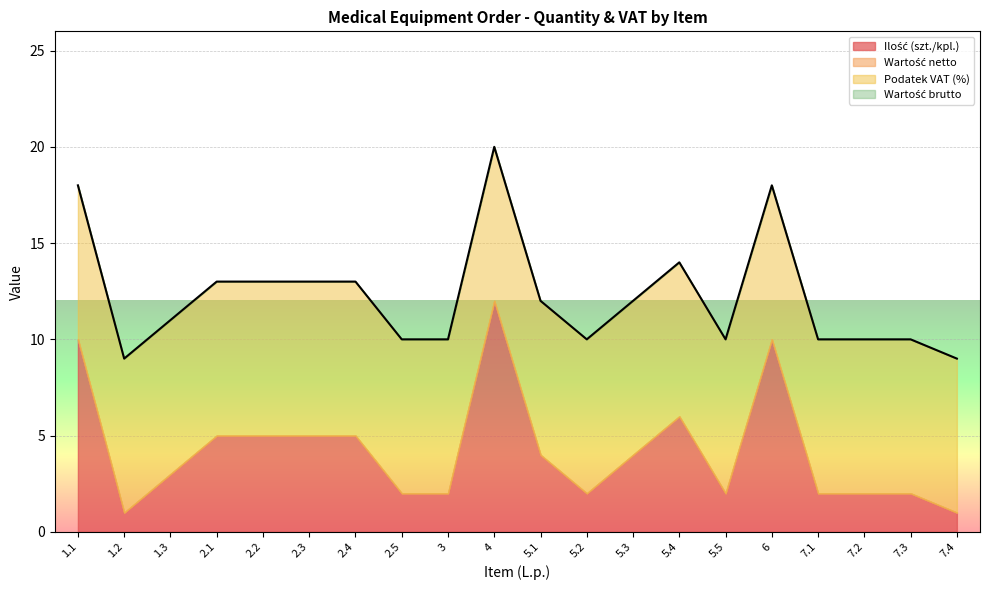

How many categories are shown in the chart?

20